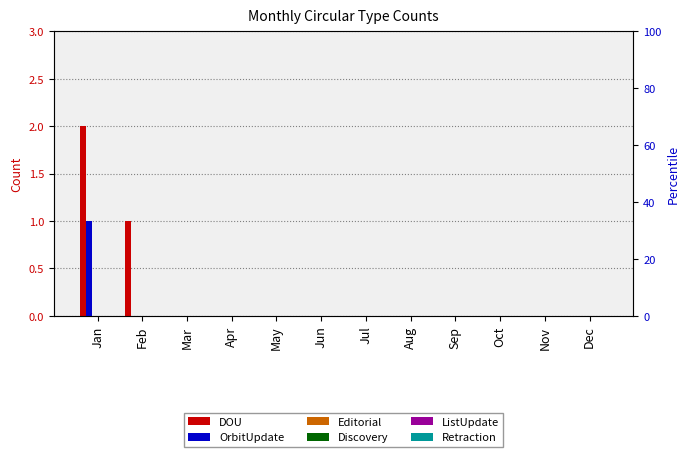

What is the maximum value shown in the chart?

2